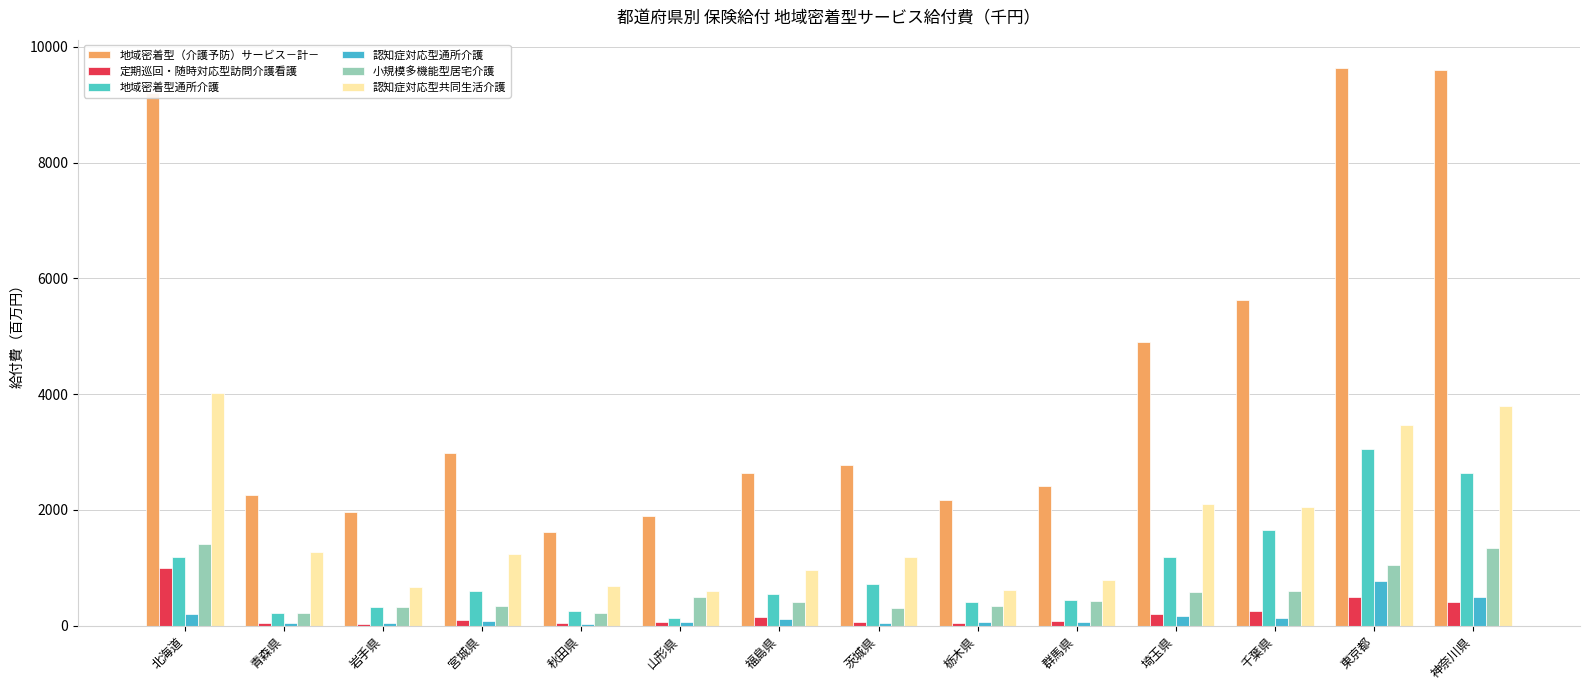

True or false: 小規模多機能型居宅介護 has a value of 1639.6 at 東京都.

False